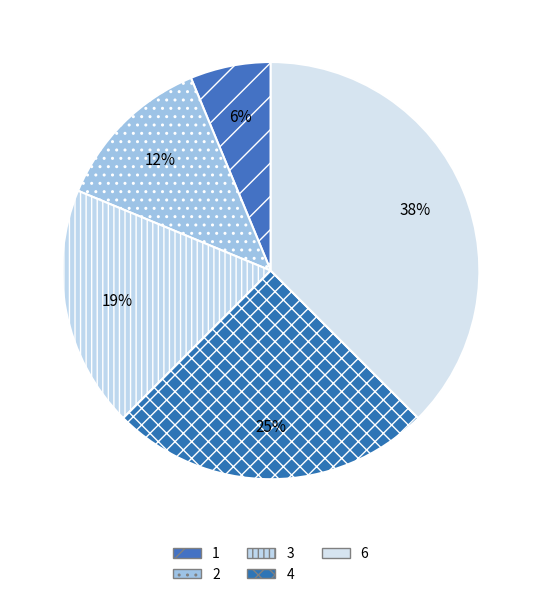

Count the number of slices in the pie.

5